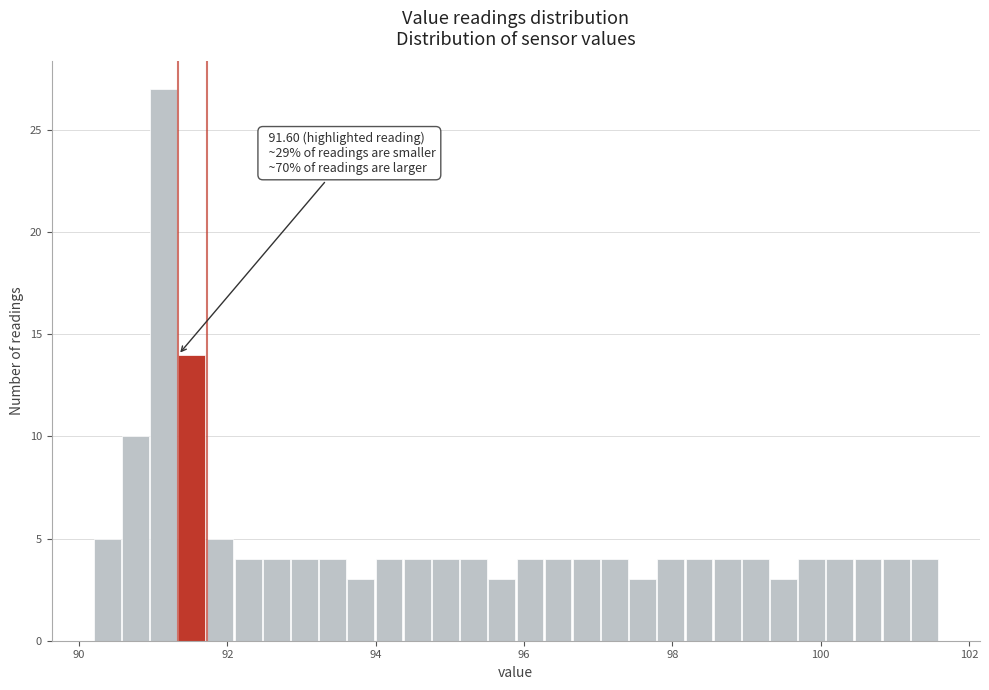

Read against the x-axis, roughly where is the centre of the tallest bar?

91.2